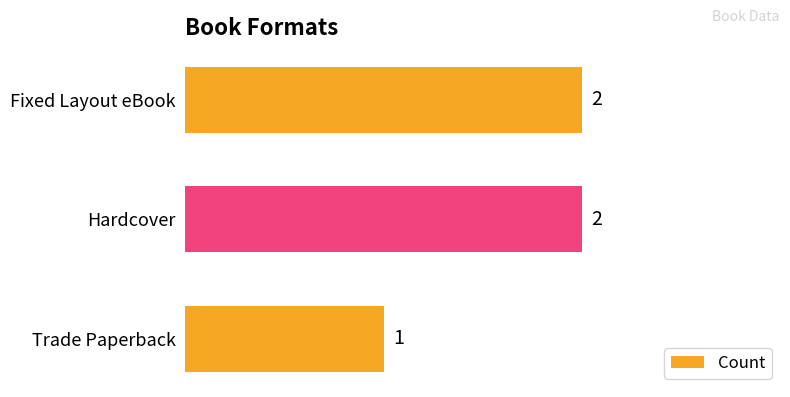

What is the smallest value displayed?

1